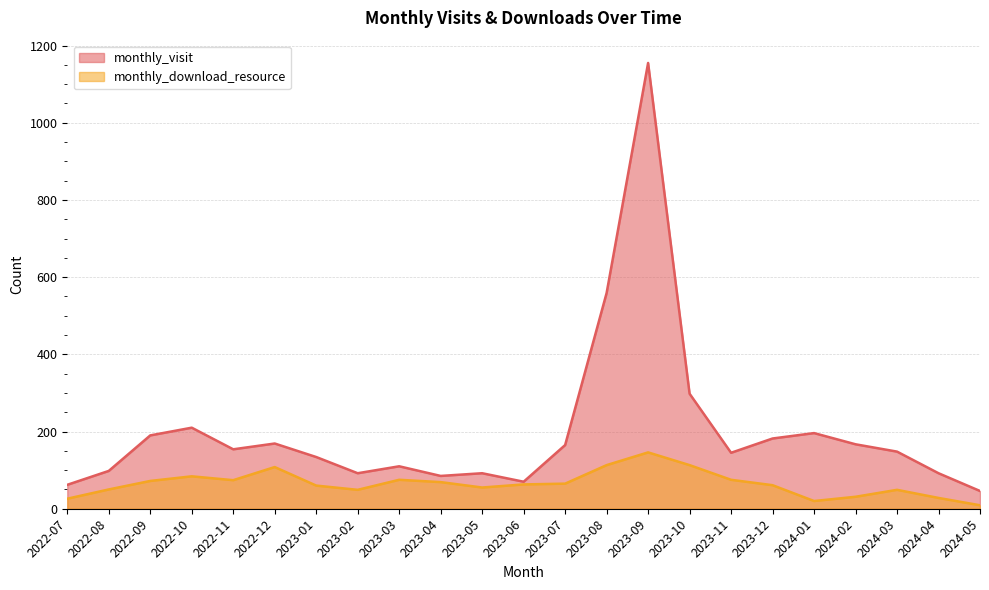

At 2024-02, list the series in order from smallest to largest.

monthly_download_resource, monthly_visit